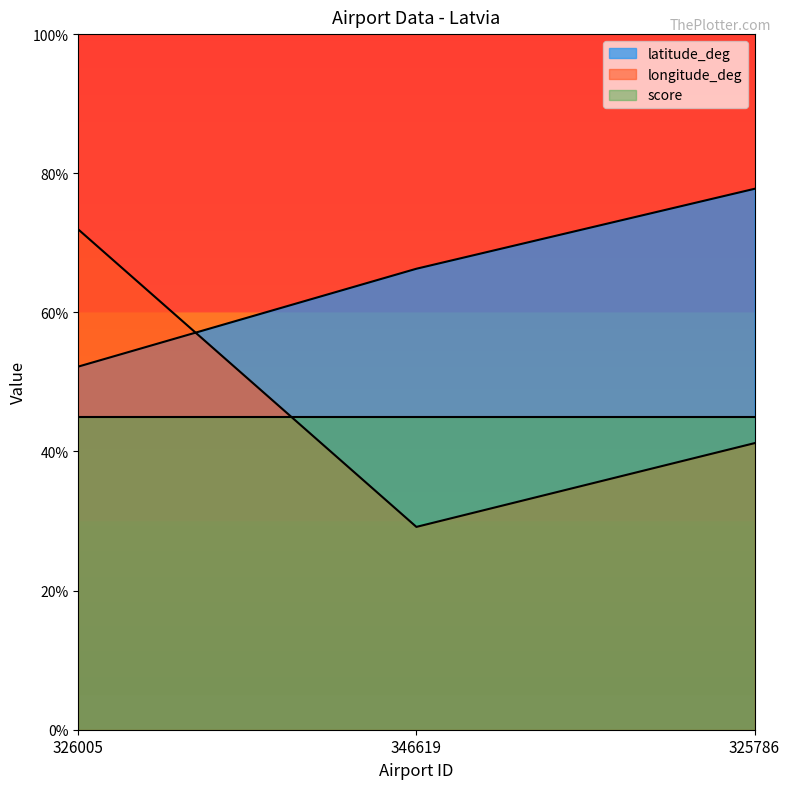

Where is longitude_deg nearest to the value 50?

325786